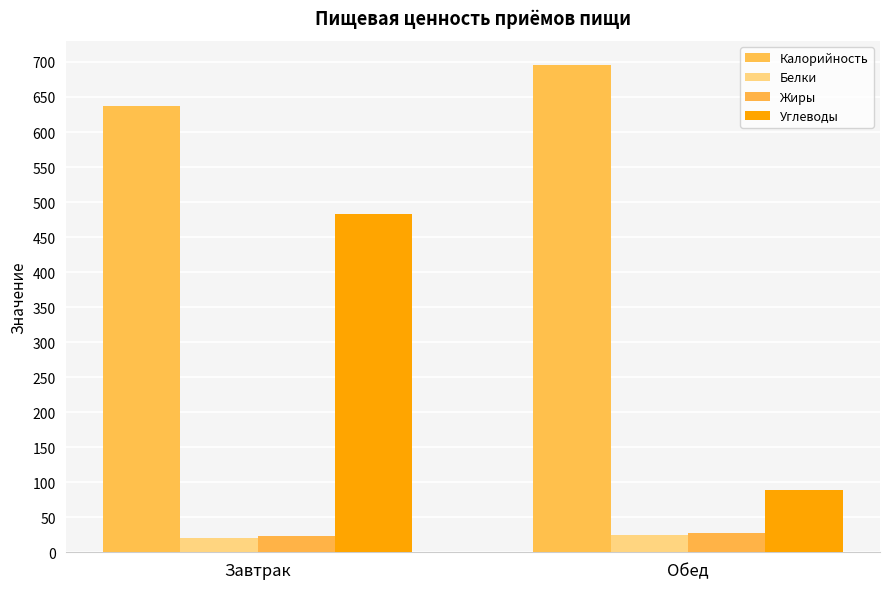

Read the Жиры value at Завтрак.

22.6